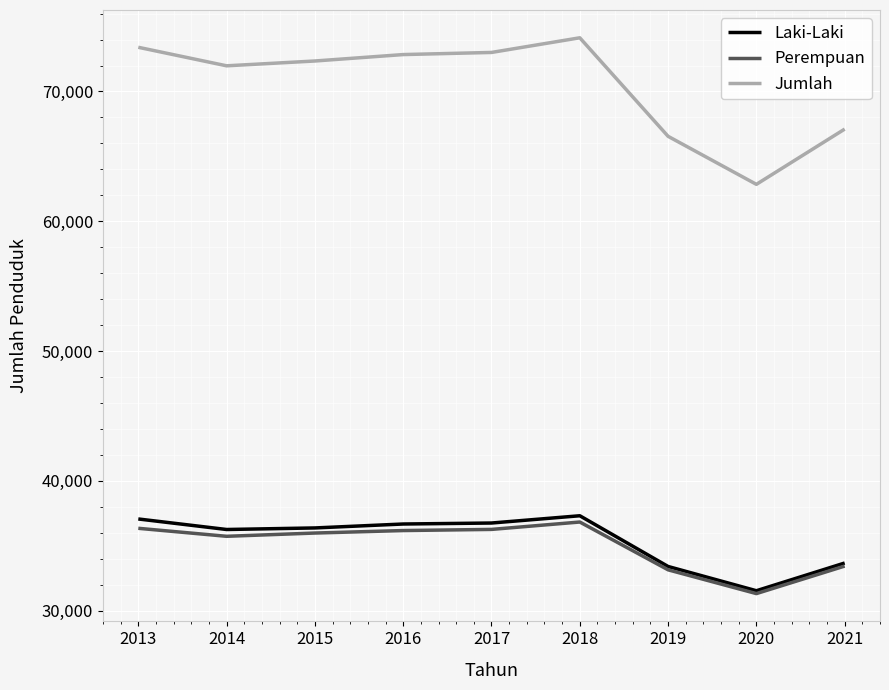

The value of Laki-Laki at 2015 is 57745. True or false?

False